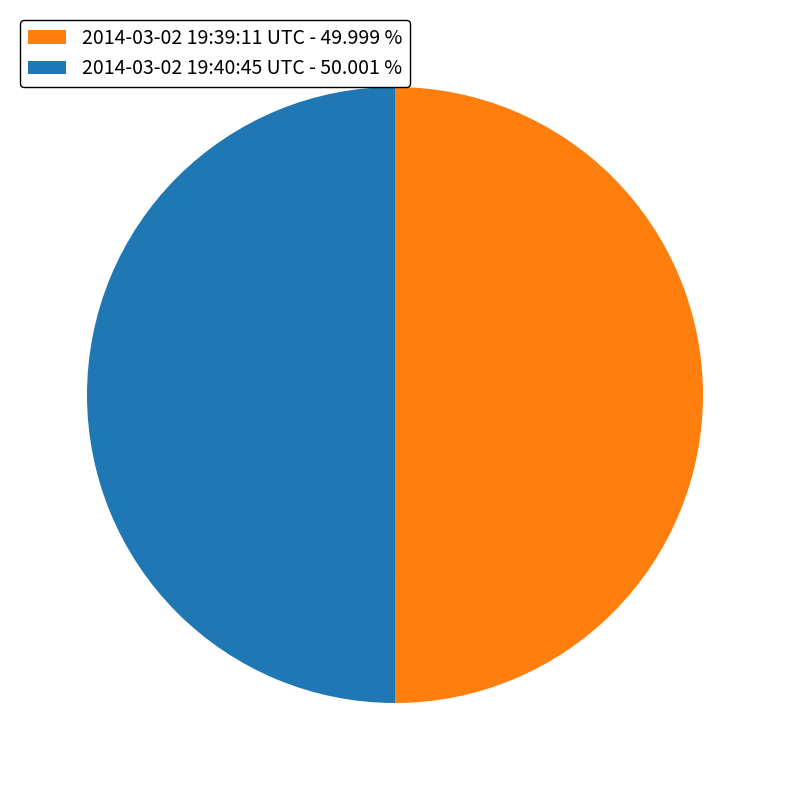

Approximately how many times larger is the value at 2014-03-02 19:39:11 UTC - 49.999 % compared to 2014-03-02 19:40:45 UTC - 50.001 %?

1.0